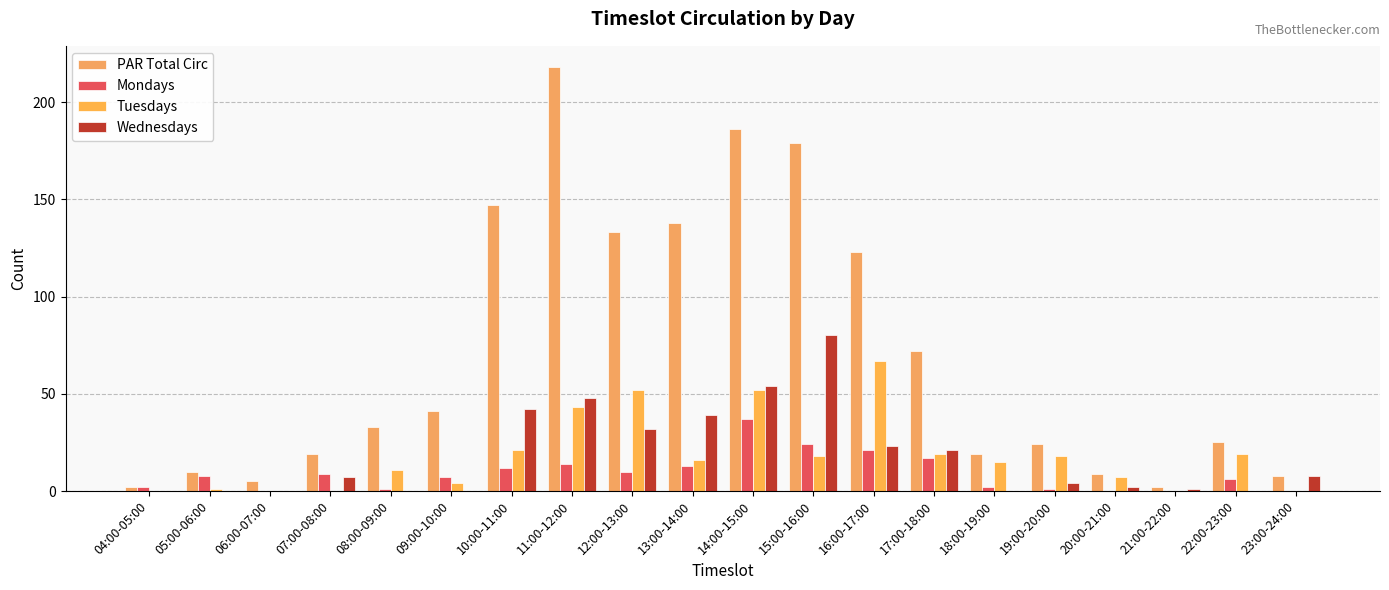

Rank the categories by Wednesdays value from highest to lowest.

15:00-16:00, 14:00-15:00, 11:00-12:00, 10:00-11:00, 13:00-14:00, 12:00-13:00, 16:00-17:00, 17:00-18:00, 23:00-24:00, 07:00-08:00, 19:00-20:00, 20:00-21:00, 21:00-22:00, 04:00-05:00, 05:00-06:00, 06:00-07:00, 08:00-09:00, 09:00-10:00, 18:00-19:00, 22:00-23:00